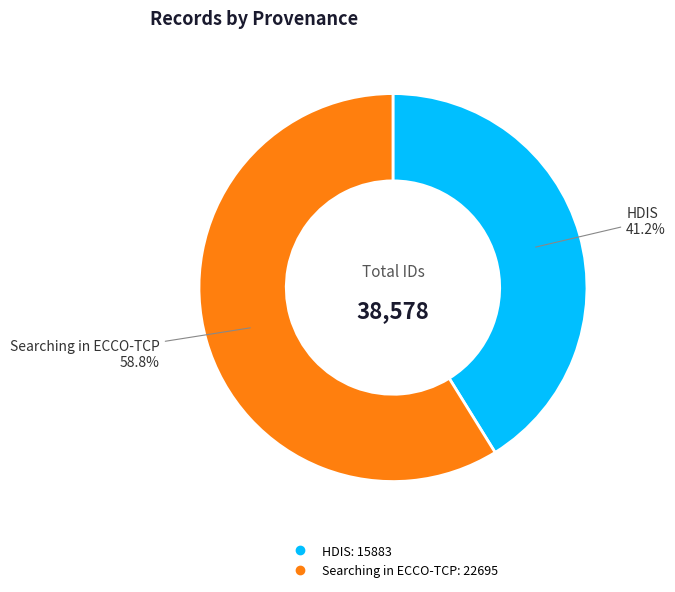

Is there a majority slice in this chart?

Yes